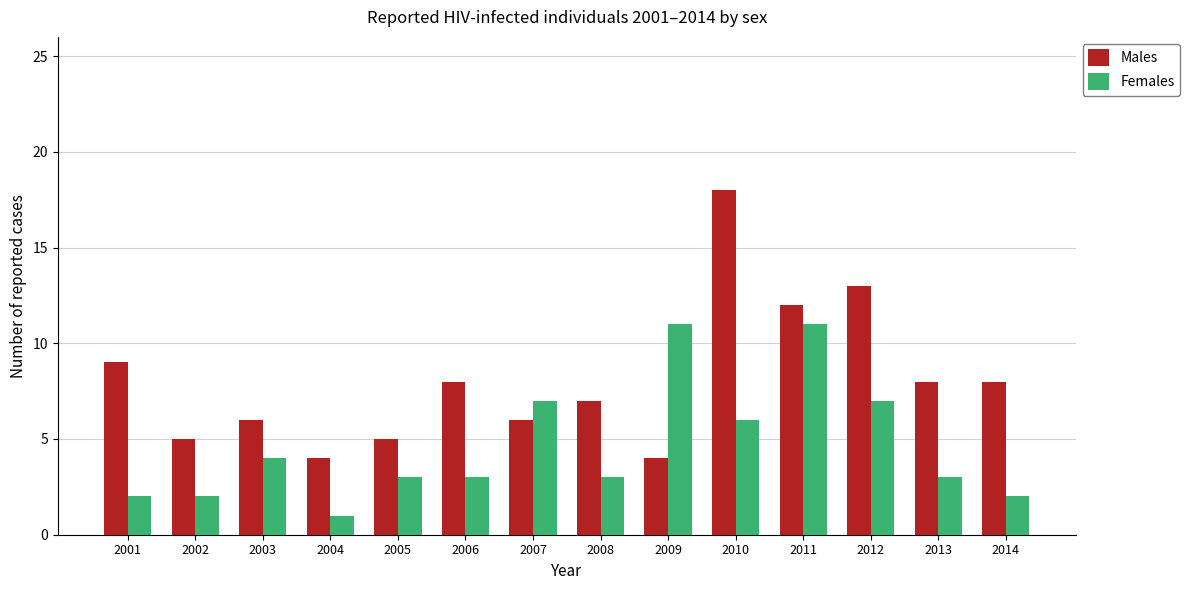

Which series has the largest range (max minus min)?

Males